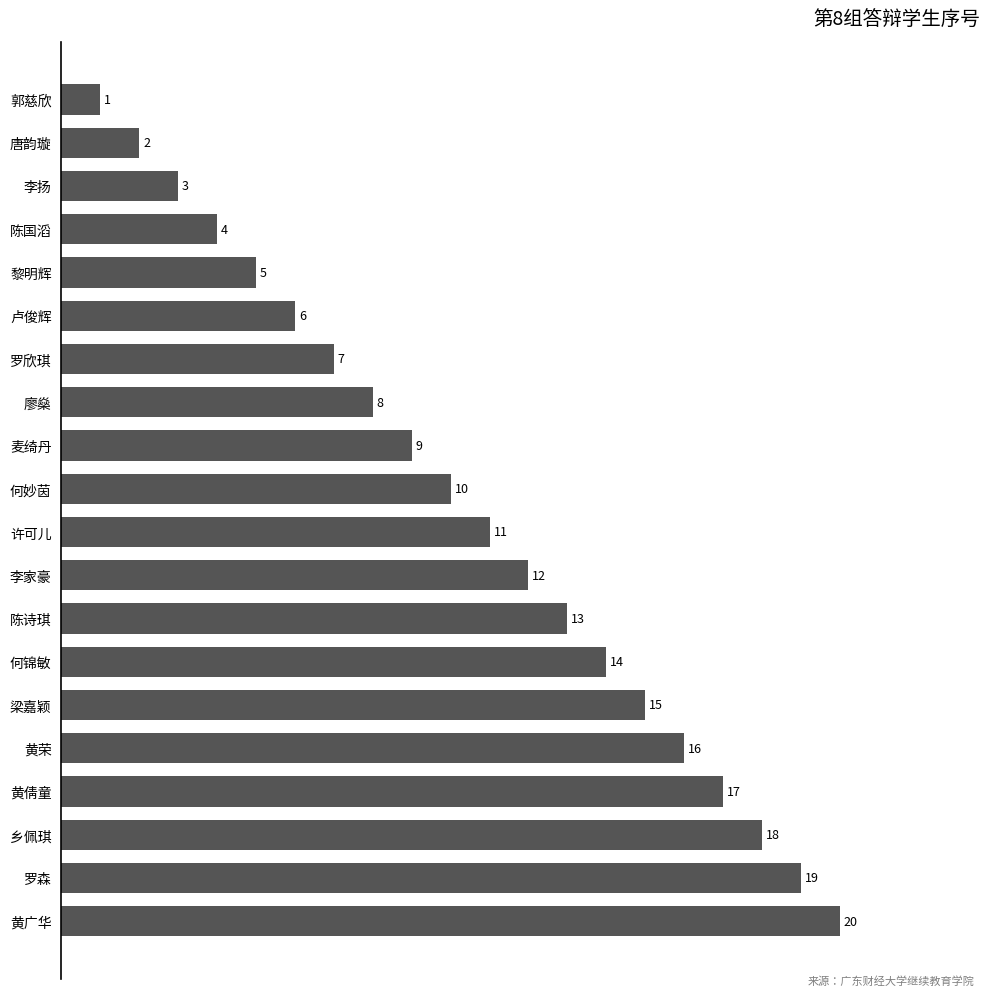

What is the maximum value shown in the chart?

20